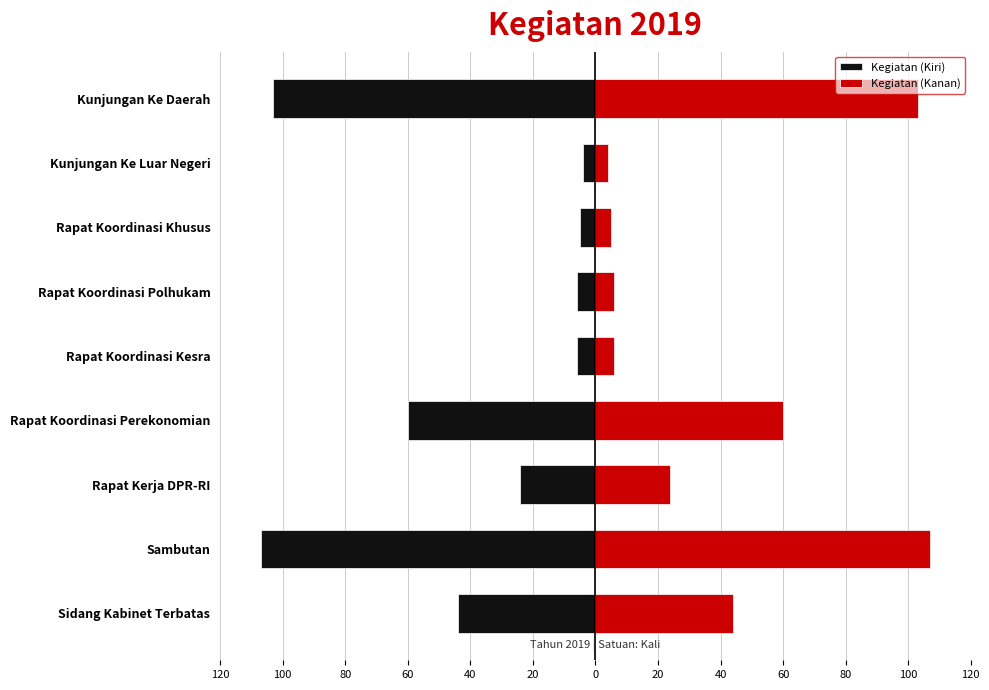

Which series has the largest range (max minus min)?

Kegiatan (Kiri)